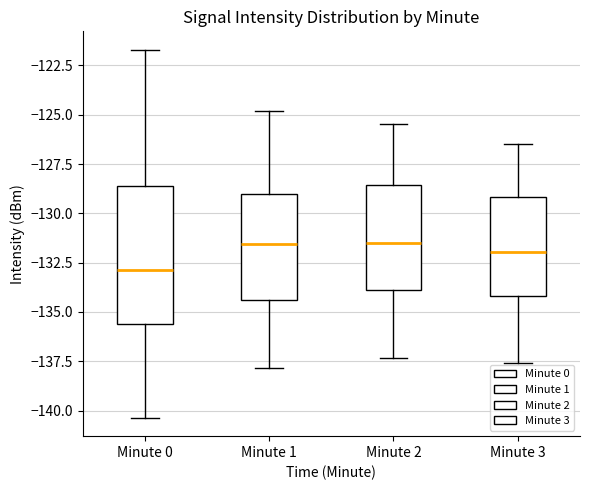

Reading left to right, read every box against the y-axis: the position of its median line, the range the box covers, and the ends of its whiskers. The values are not printed on the chart, so give them approximately, as read against the axis.

Minute 0: median -133.0, box -135.5 to -128.5, whiskers -140.5 to -121.5
Minute 1: median -131.5, box -134.5 to -129.0, whiskers -138.0 to -125.0
Minute 2: median -131.5, box -134.0 to -128.5, whiskers -137.5 to -125.5
Minute 3: median -132.0, box -134.0 to -129.0, whiskers -137.5 to -126.5